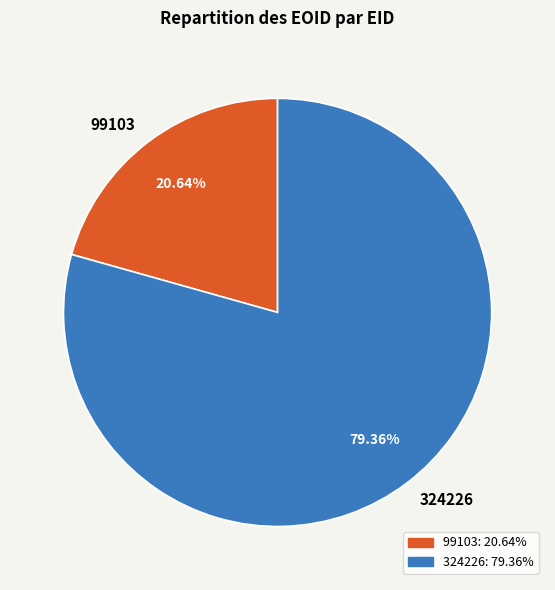

Rank the categories by value from lowest to highest.

99103, 324226